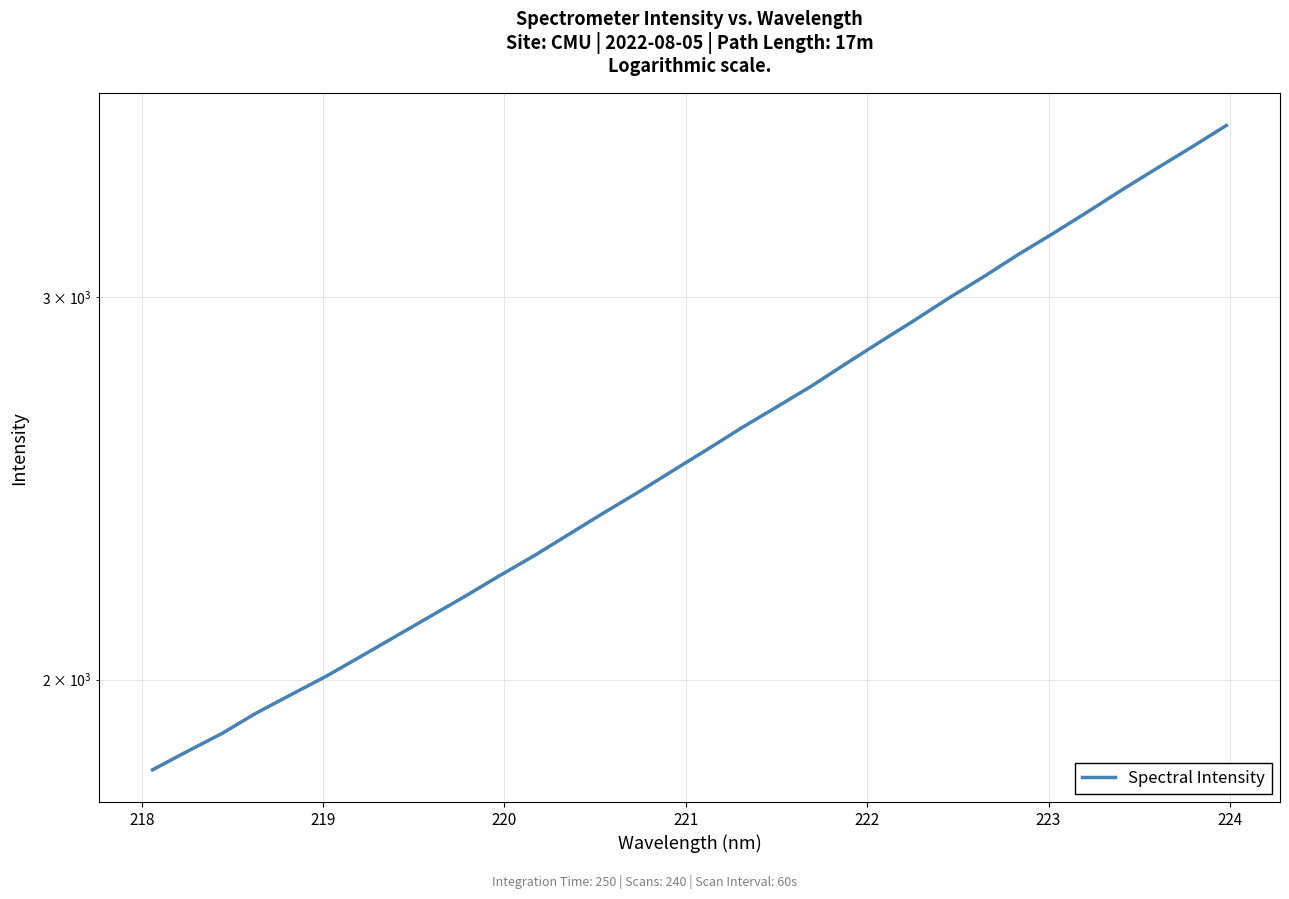

How many lines are shown in the chart?

1